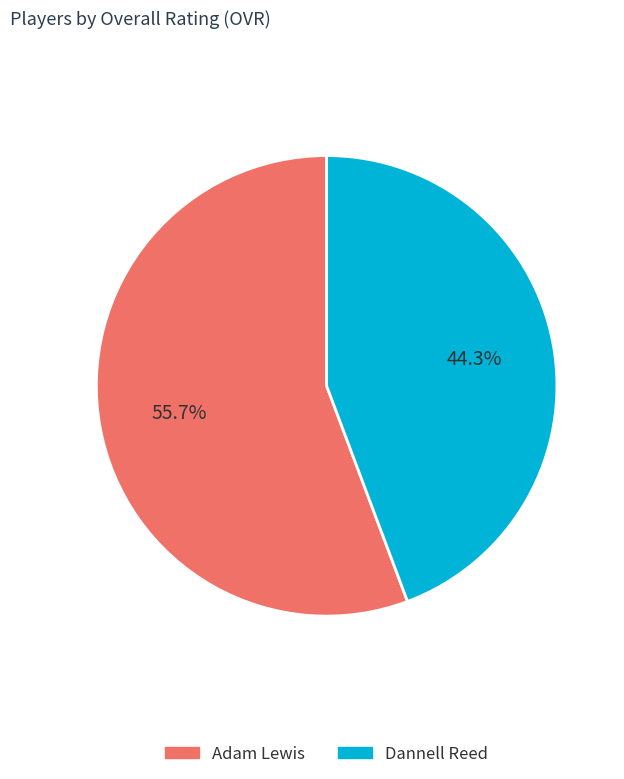

To the nearest percent, what is the average slice percentage?

50%